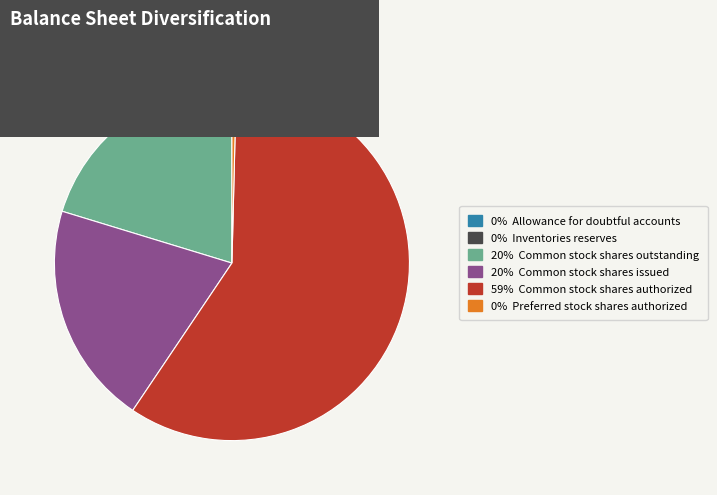

Does any single category account for the majority?

Yes